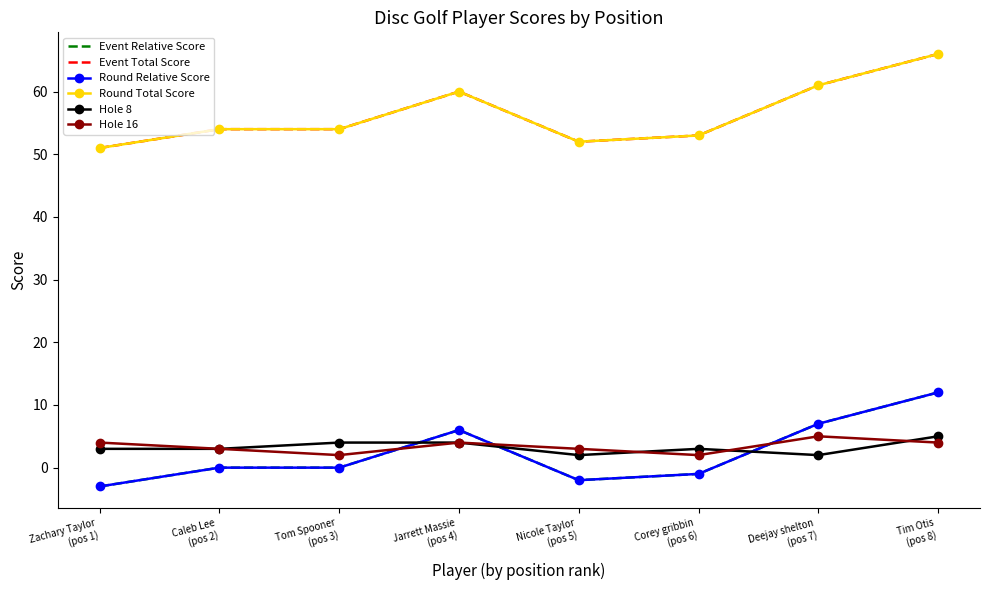

Is the value of Event Total Score at Caleb Lee
(pos 2) greater than the value of Round Relative Score at Zachary Taylor
(pos 1)?

Yes